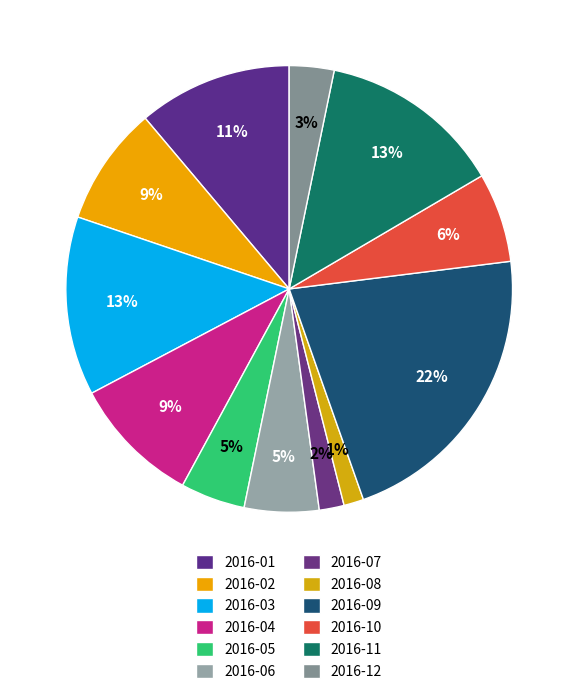

Which category has the smallest portion of the pie?

2016-08